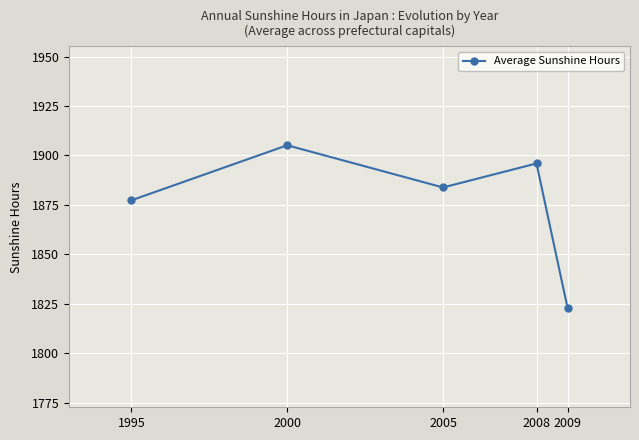

What is the change in value from 2000 to 2008?

-9.2